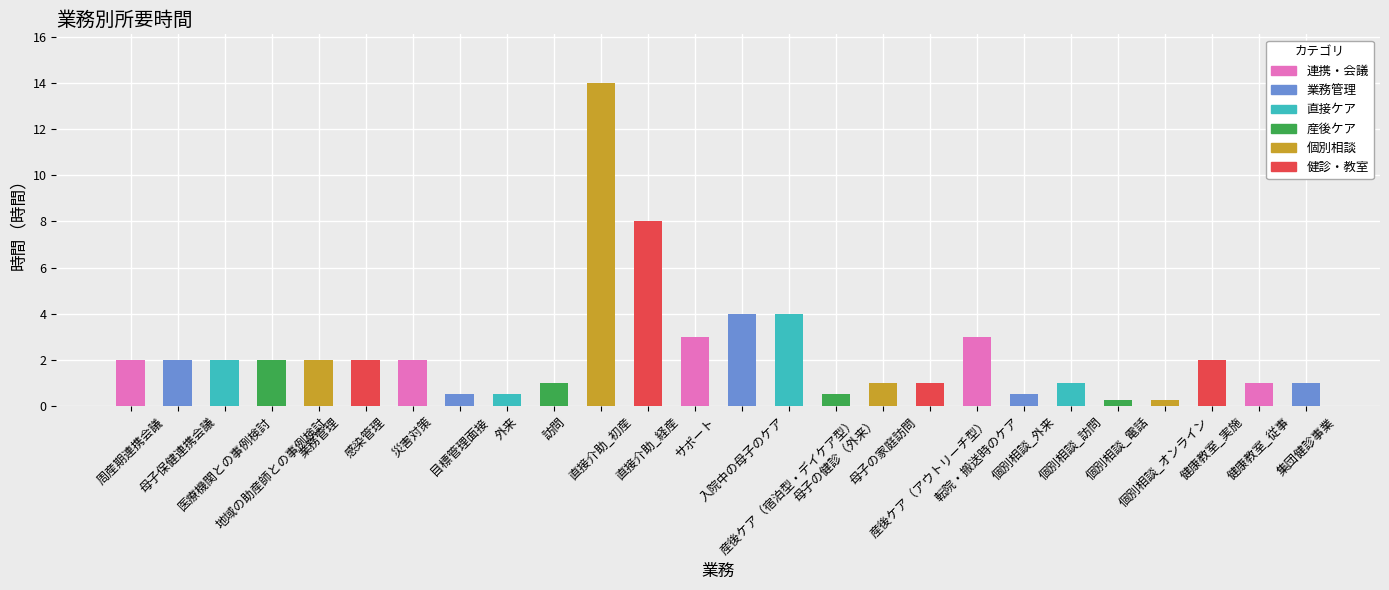

How many distinct data groups are displayed?

1